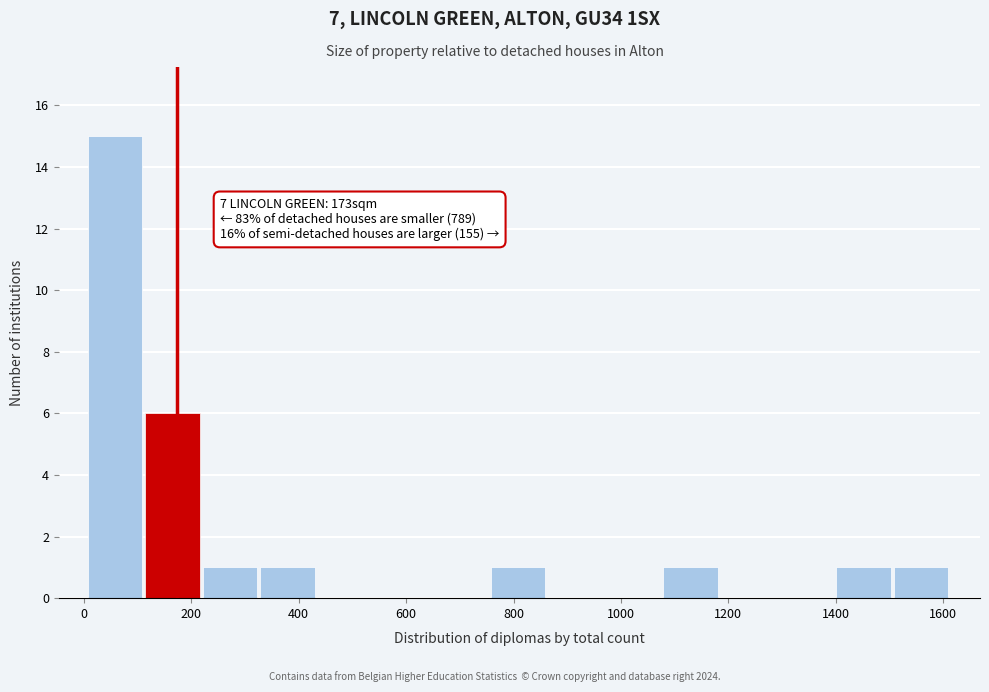

Which range on the x-axis has the tallest bar?

0 to 120